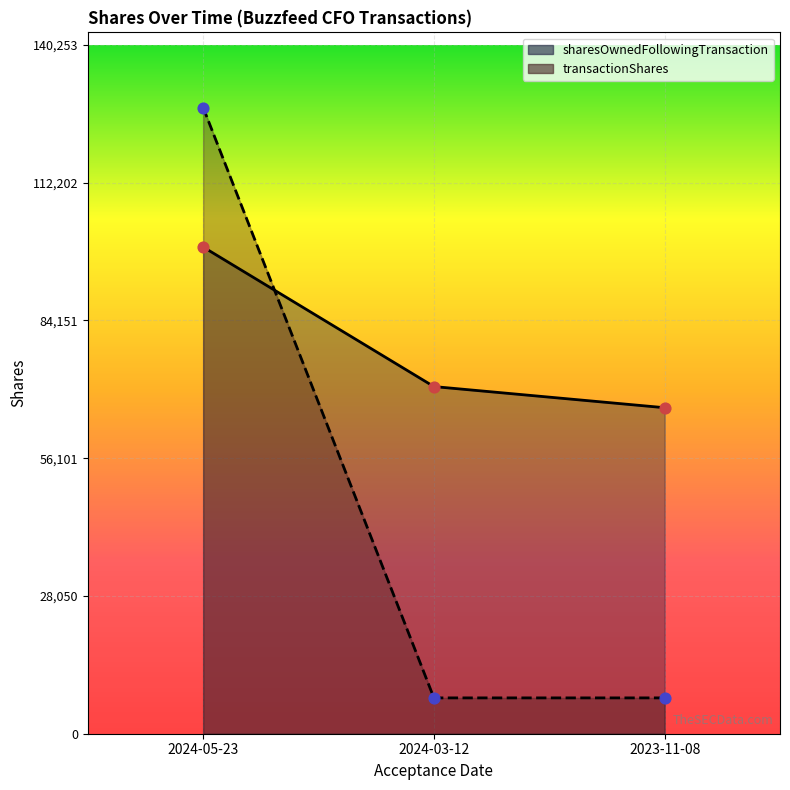

At how many categories does at least one series exceed 78802?

1